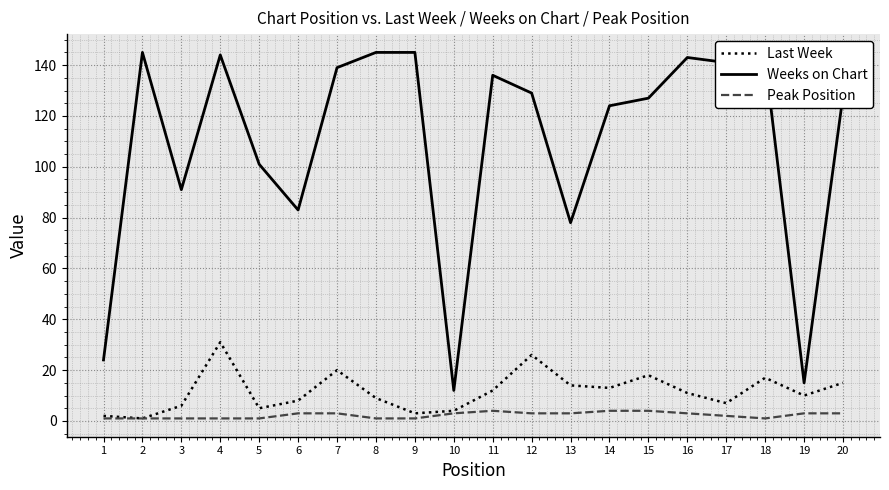

What is the spread (max minus min) of values at 8?

144